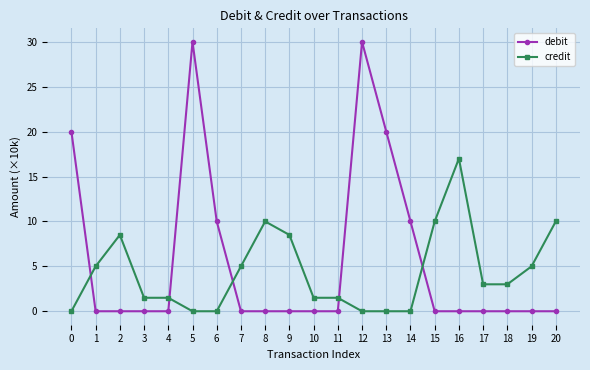

Count the number of categories in the chart.

21